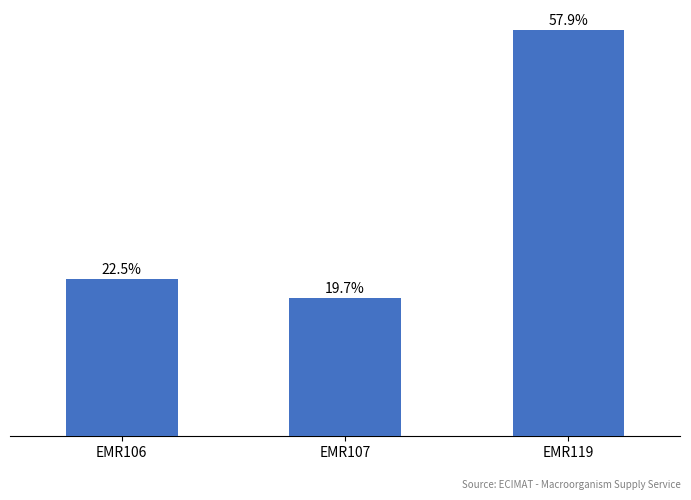

Does the chart contain any negative values?

No